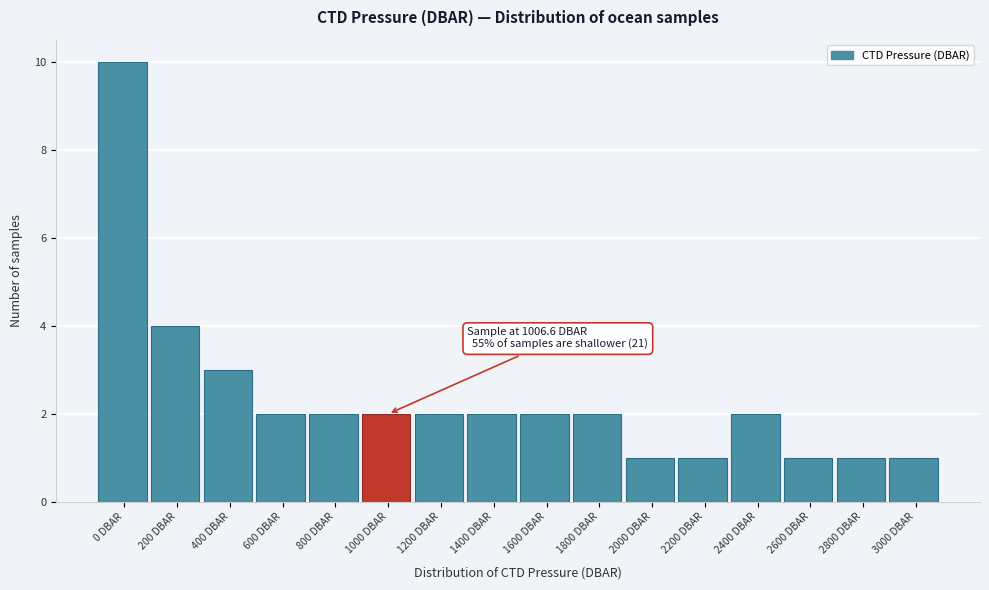

Reading left to right, extract all data points from this chart.

0 DBAR=10	200 DBAR=4	400 DBAR=3	600 DBAR=2	800 DBAR=2	1000 DBAR=2	1200 DBAR=2	1400 DBAR=2	1600 DBAR=2	1800 DBAR=2	2000 DBAR=1	2200 DBAR=1	2400 DBAR=2	2600 DBAR=1	2800 DBAR=1	3000 DBAR=1